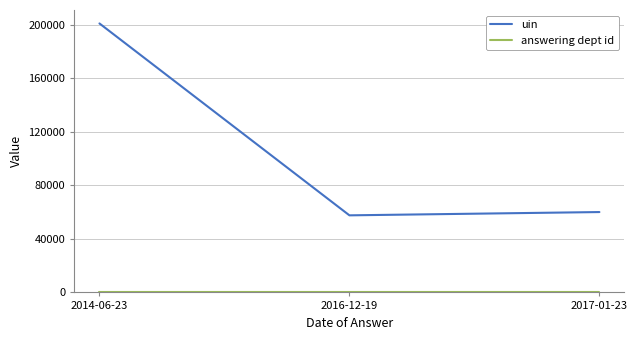

At which category is the sum across all series the highest?

2014-06-23